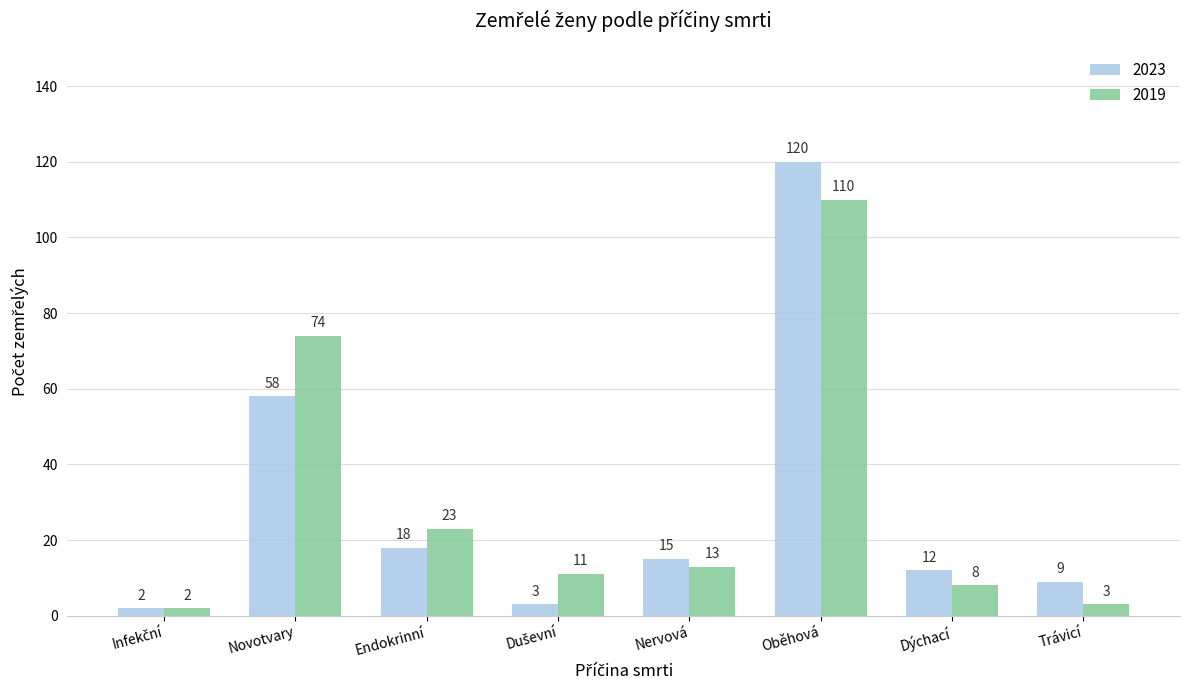

What is the maximum value for 2019?

110